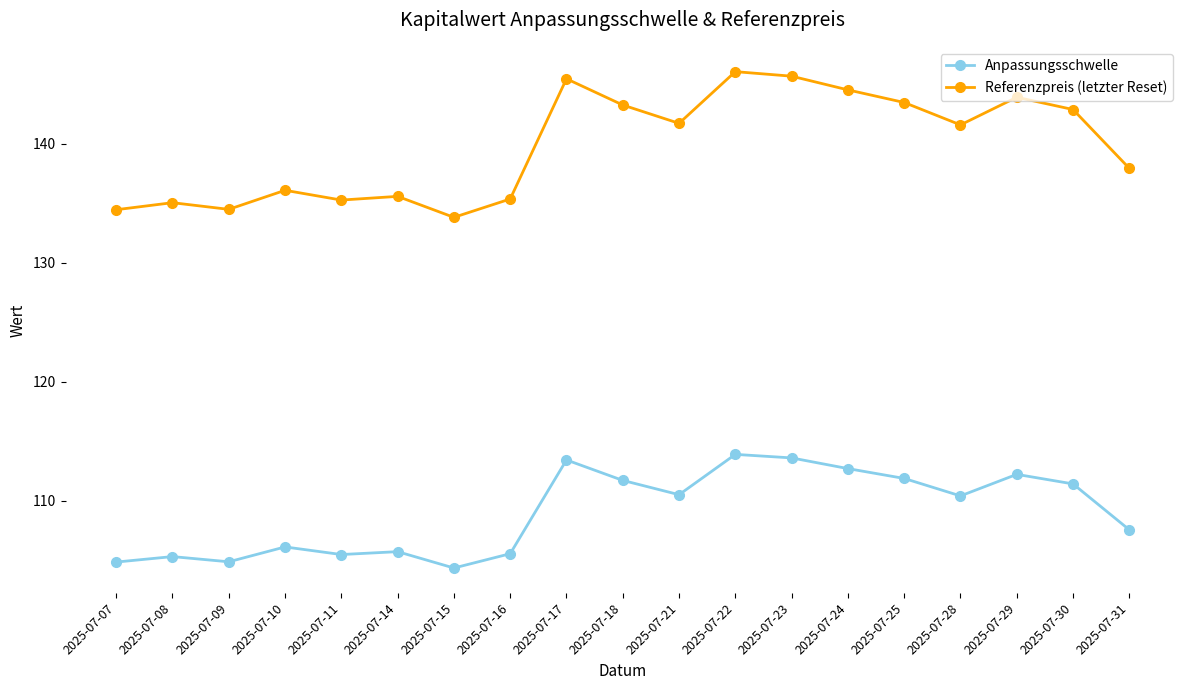

True or false: Referenzpreis (letzter Reset) and Anpassungsschwelle intersect in this chart.

False